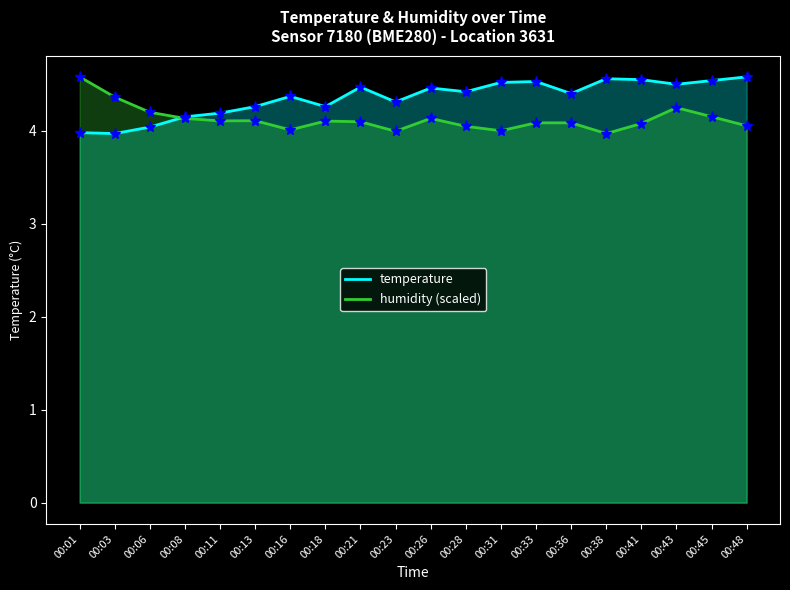

What is the difference between the temperature values at 00:11 and 00:06?

0.2